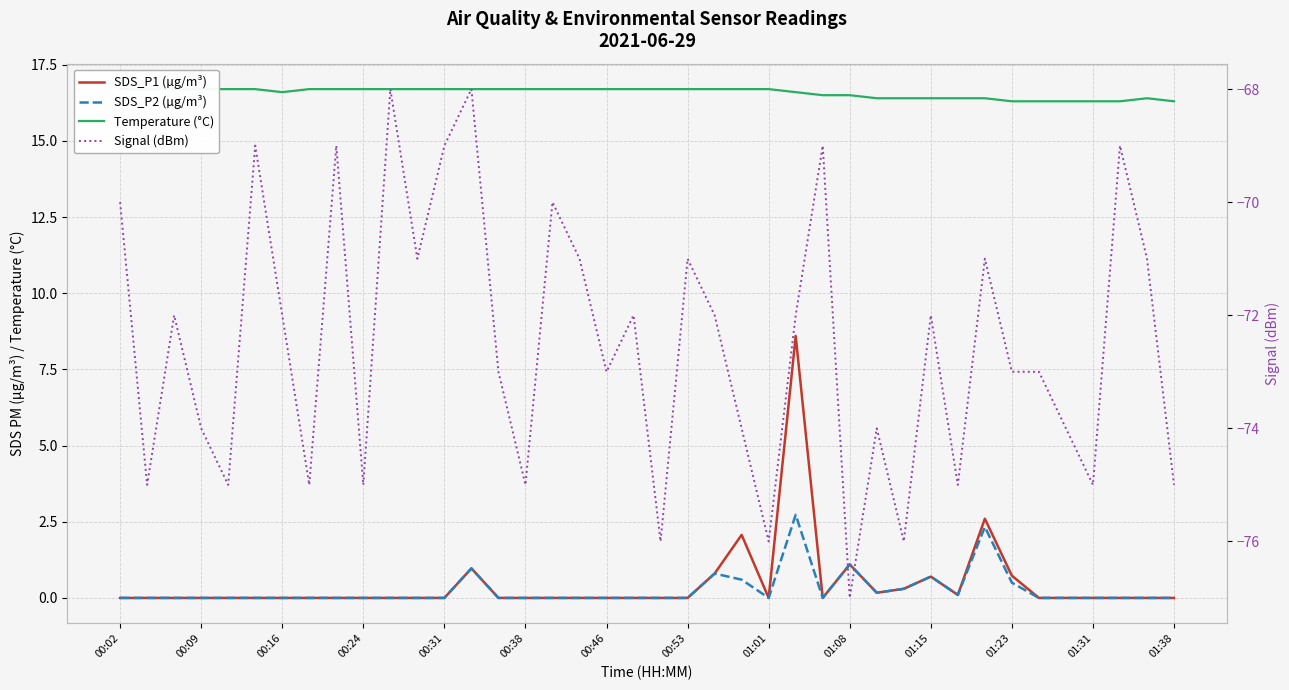

How many interior local peaks does the SDS_P1 (µg/m³) series have?

6